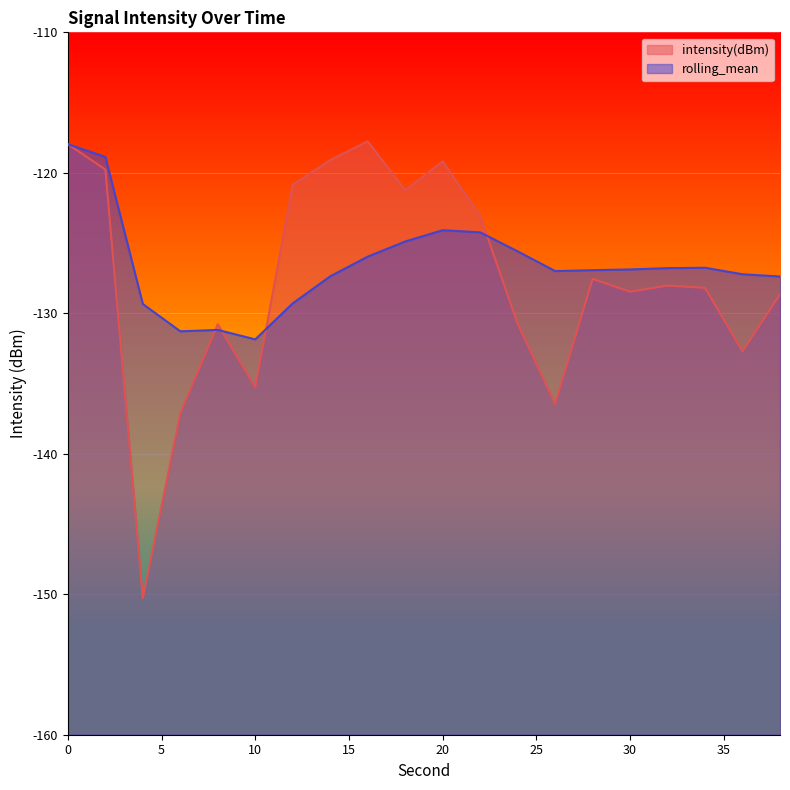

What is the sum of all intensity(dBm) values?

-2553.2